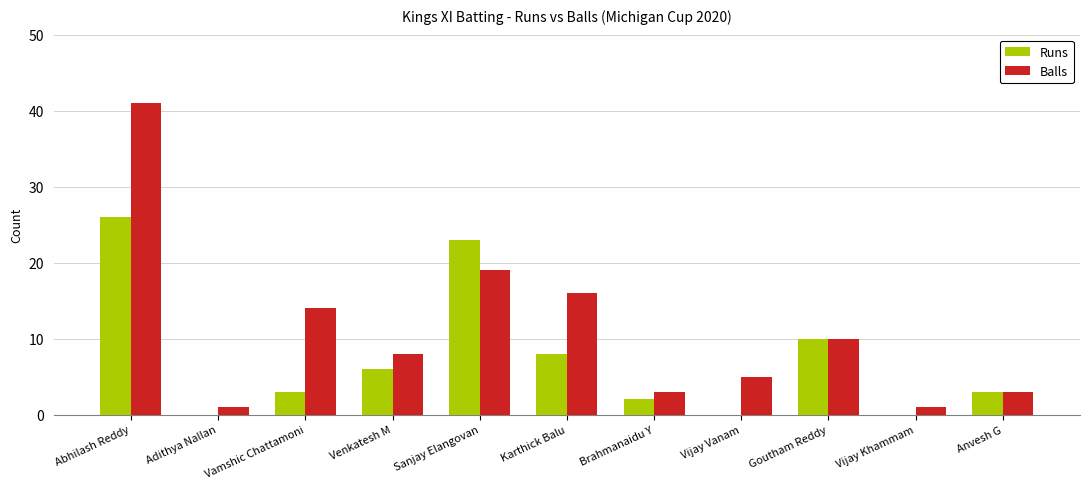

Which category has the highest value in the Runs series?

Abhilash Reddy